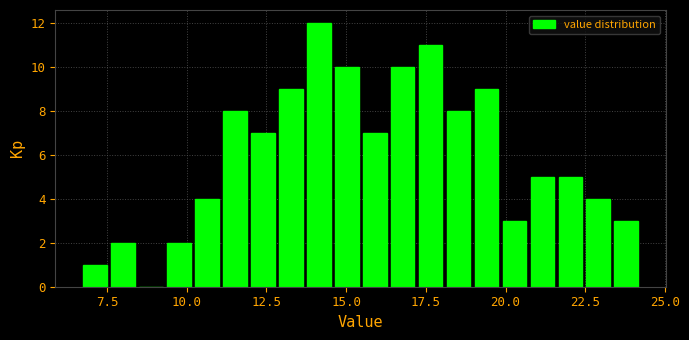

Read against the x-axis, roughly where is the centre of the tallest bar?

14.0